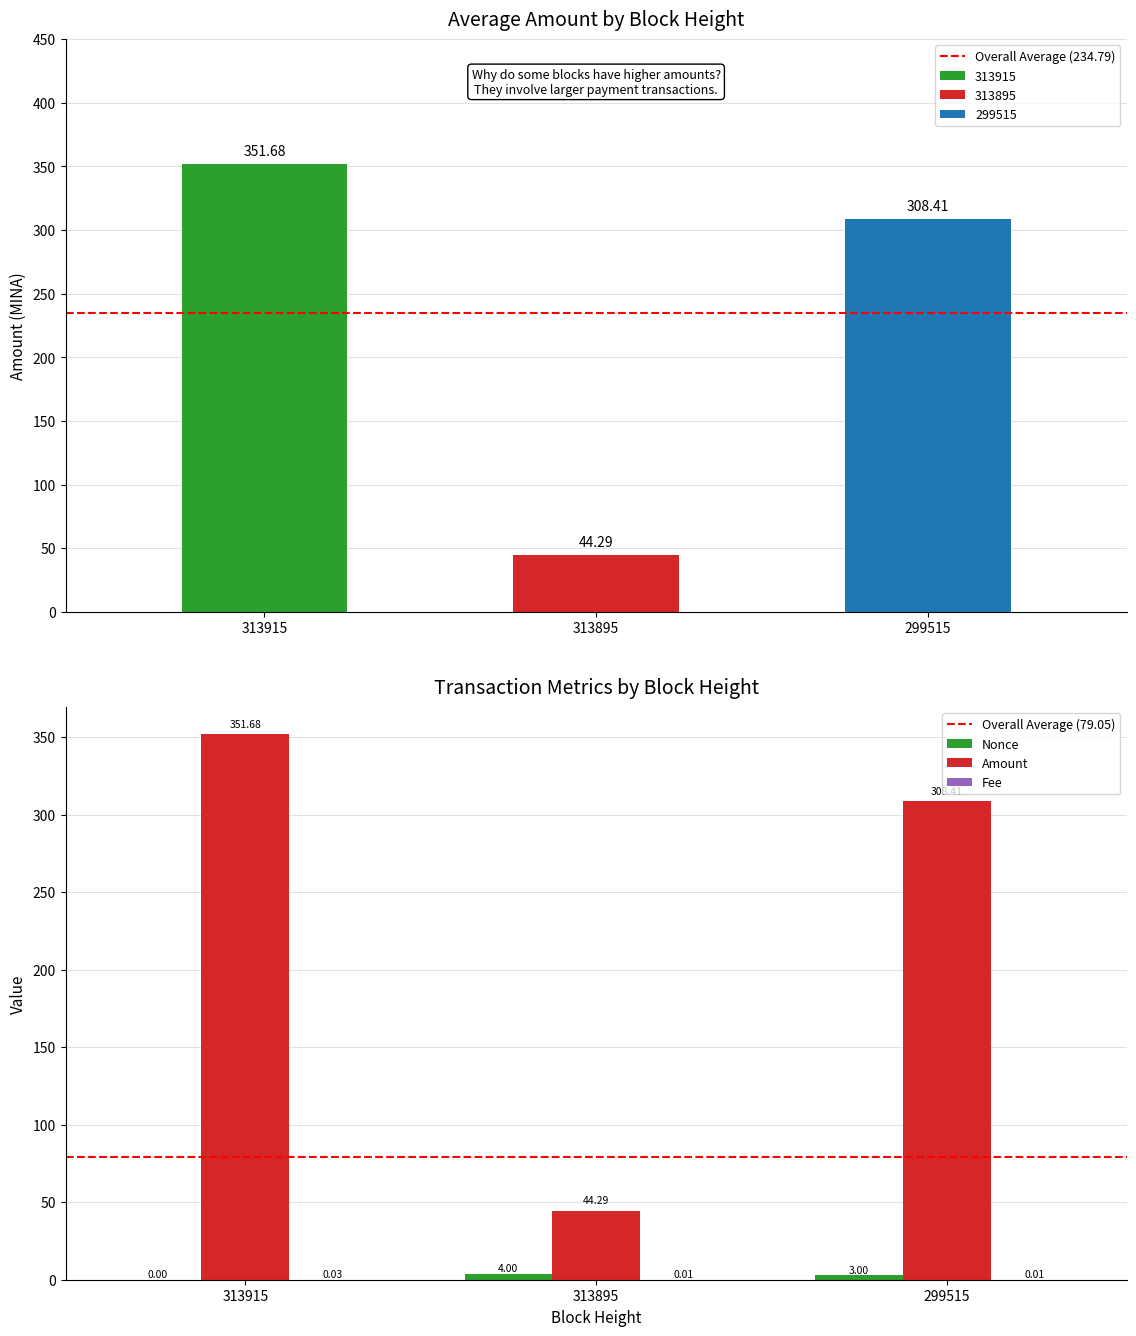

What is the greatest value displayed?

351.7